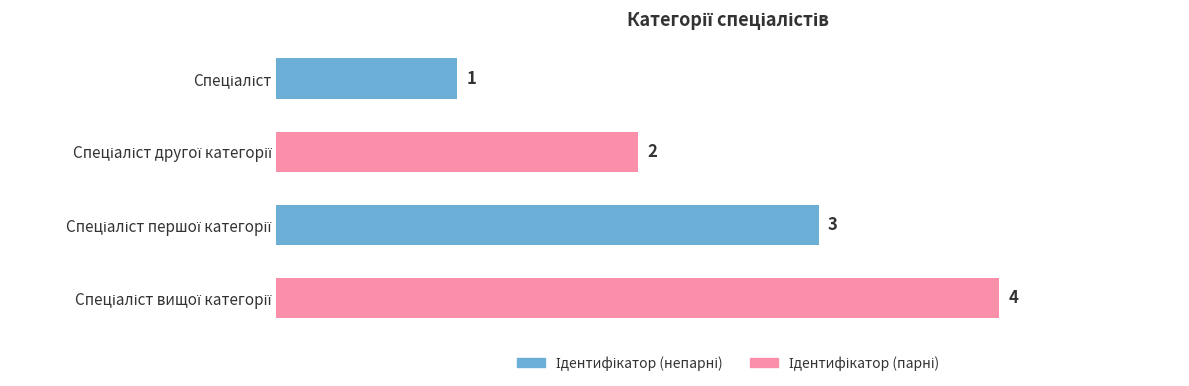

What is the value of the 1st bar from the top?

1